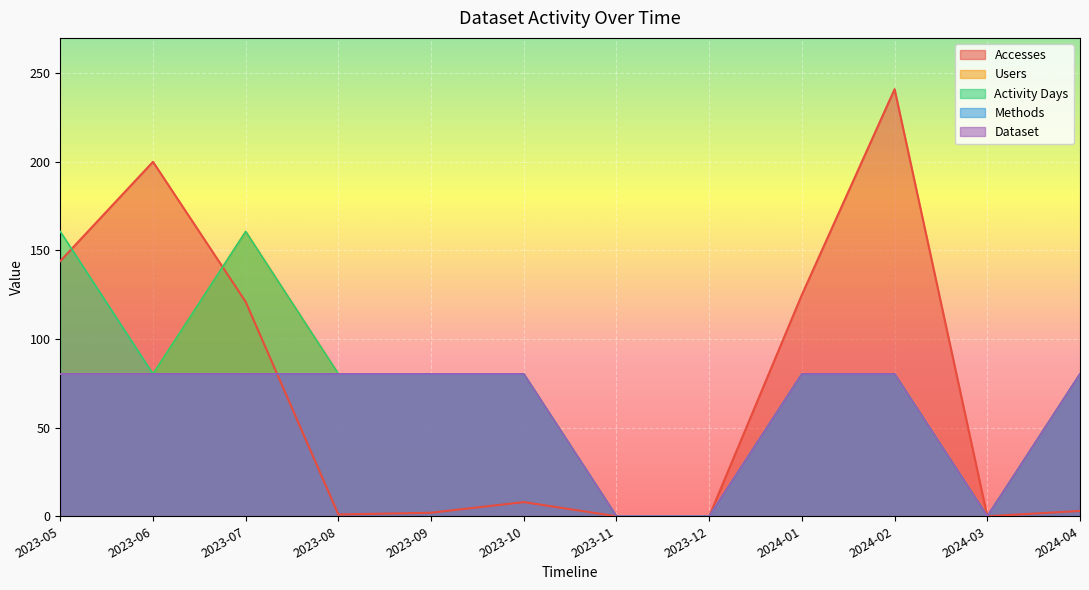

What is the label of the 2nd point from the left?

2023-06